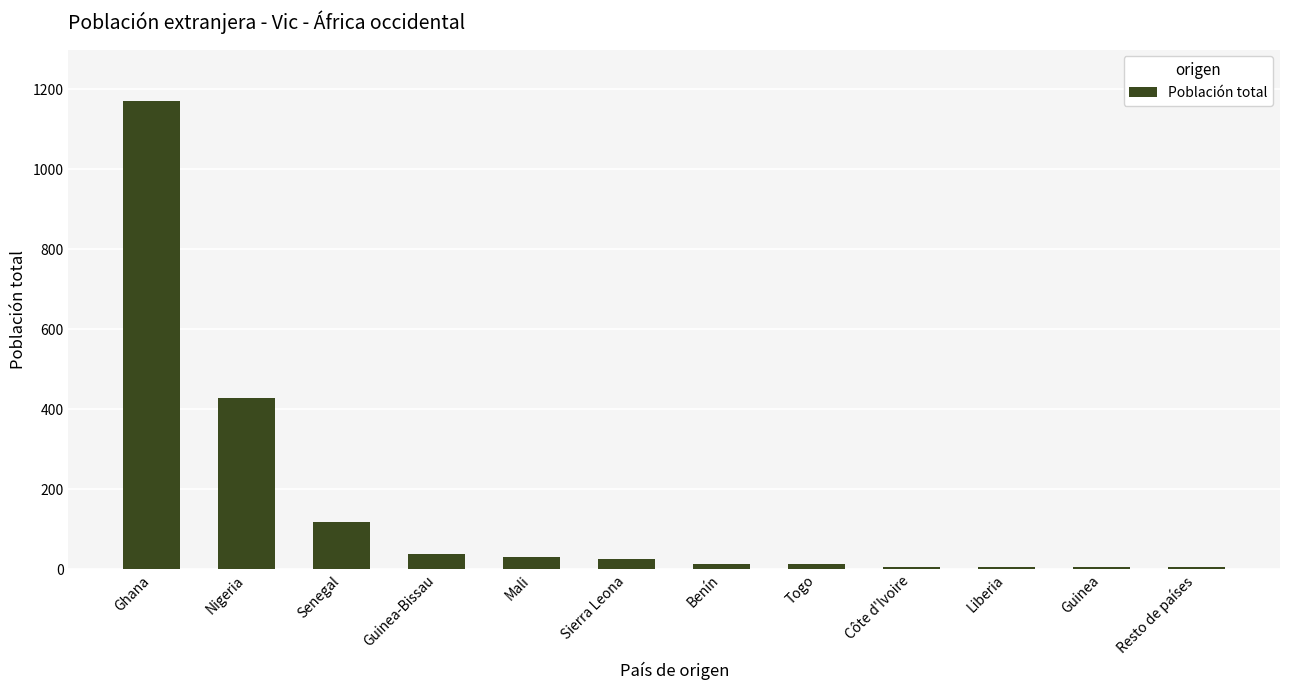

What is the label of the 4th bar from the right?

Côte d'Ivoire